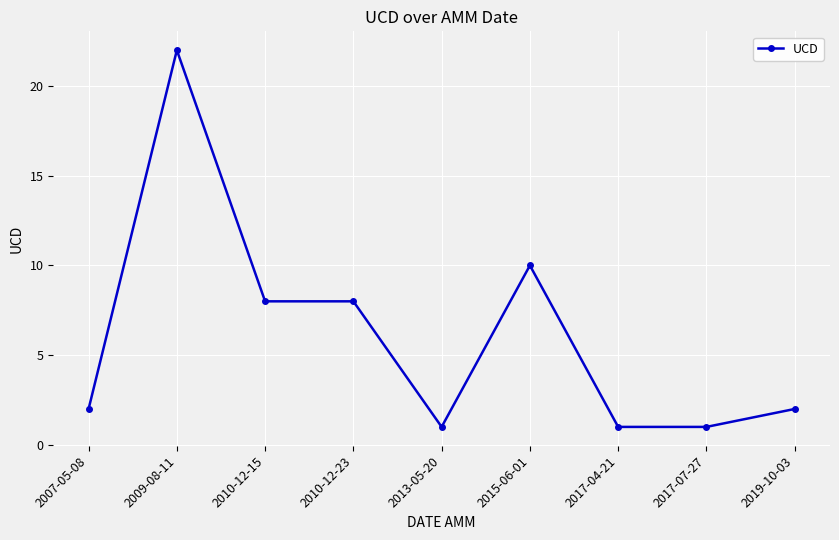

How many data points does each series have?

9